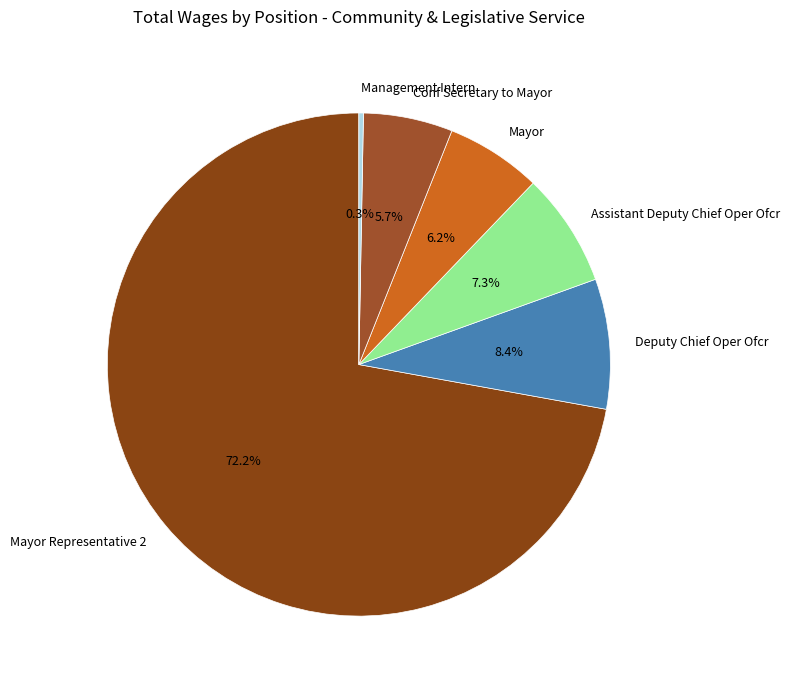

True or false: Deputy Chief Oper Ofcr accounts for 1% of the total.

False